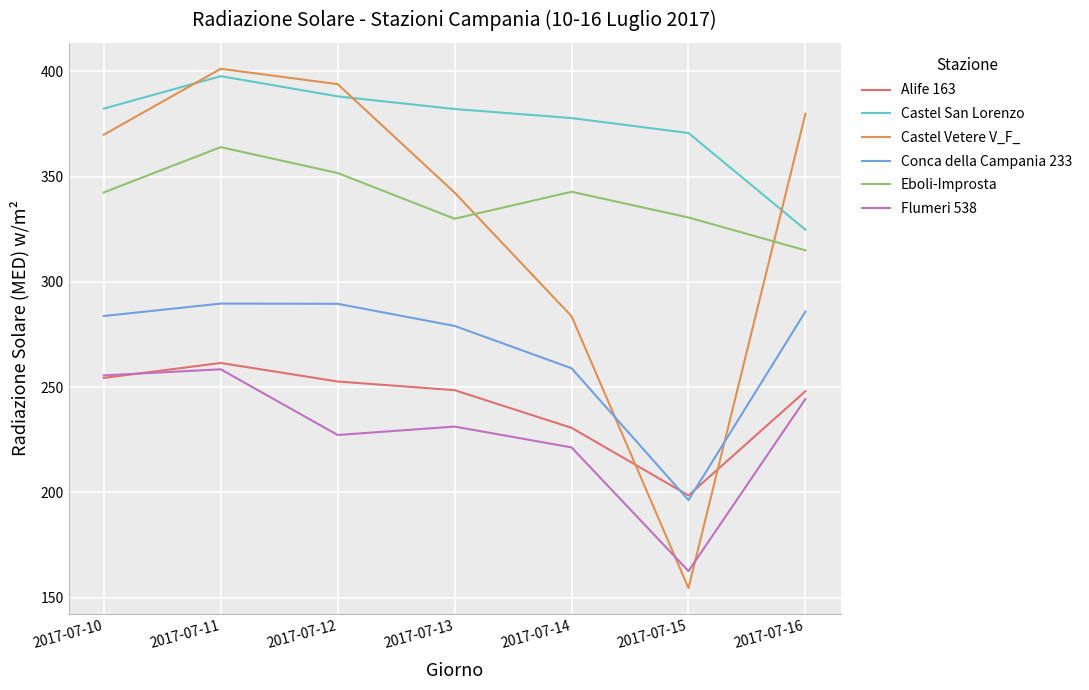

Count the number of categories in the chart.

7